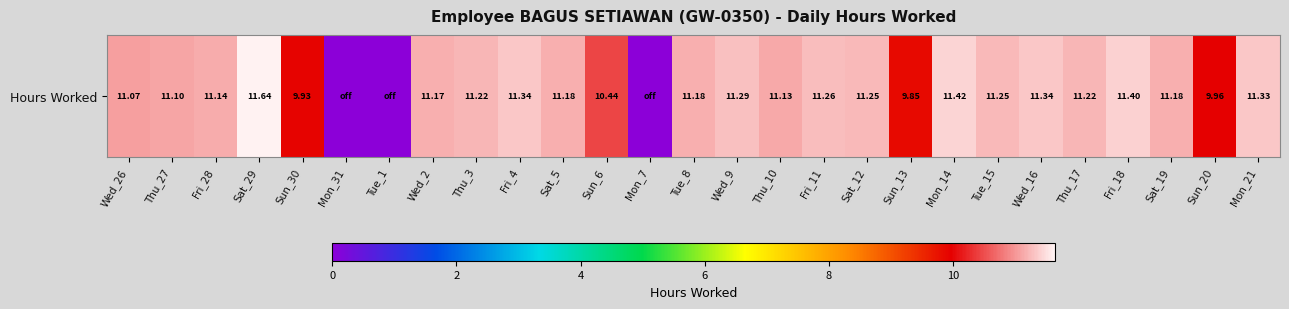

Reading right to left, what are all the values shown in this chart?

11.3	10.0	11.2	11.4	11.2	11.3	11.2	11.4	9.8	11.2	11.3	11.1	11.3	11.2	0.0	10.4	11.2	11.3	11.2	11.2	0.0	0.0	9.9	11.6	11.1	11.1	11.1